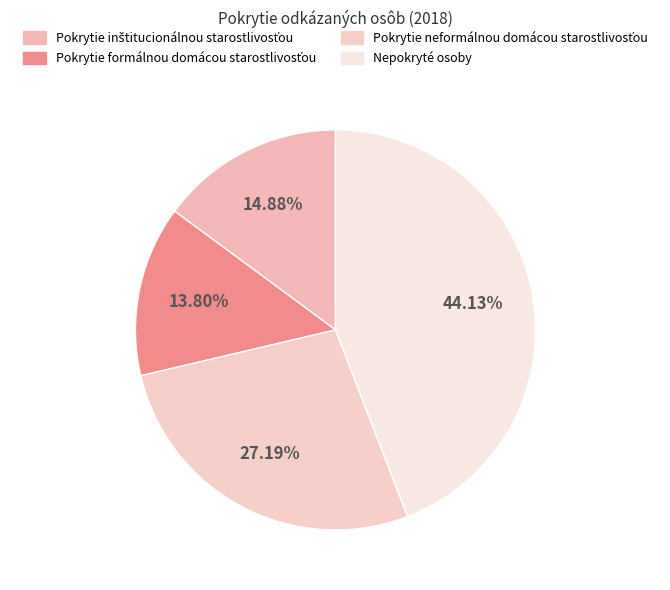

To the nearest percent, what portion does Pokrytie neformálnou domácou starostlivosťou represent?

27%